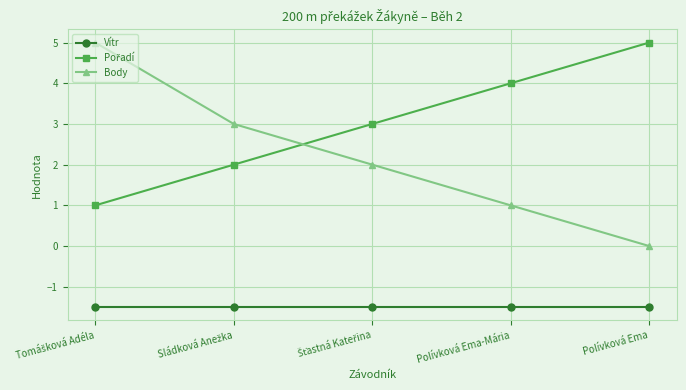

True or false: Vítr has a value of -0.6 at Polívková Ema-Mária.

False